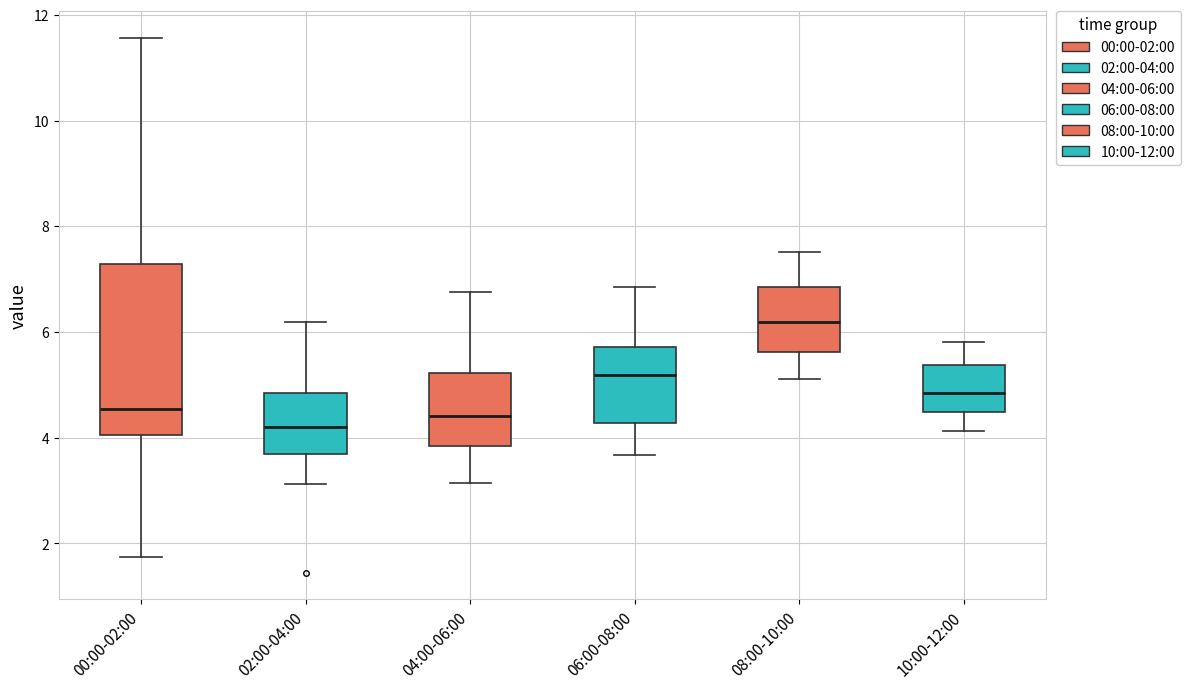

Where is the lower edge of the box for 08:00-10:00 on the y-axis? The values are not printed on the chart, so give them approximately, as read against the axis.

5.6